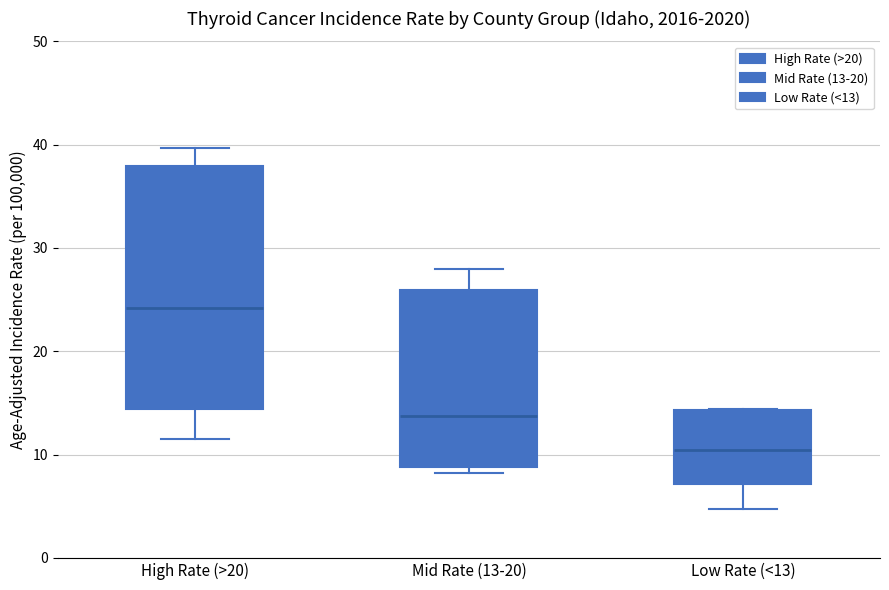

Reading left to right, read every box against the y-axis: the position of its median line, the range the box covers, and the ends of its whiskers. The values are not printed on the chart, so give them approximately, as read against the axis.

High Rate (>20): median 24, box 14 to 38, whiskers 12 to 40
Mid Rate (13-20): median 14, box 9 to 26, whiskers 8 to 28
Low Rate (<13): median 10, box 7 to 14, whiskers 5 to 14